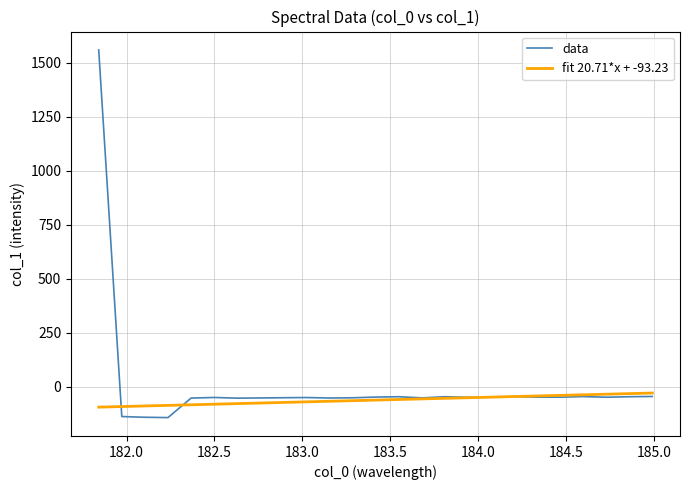

List the series in order of their peak value, highest first.

data, fit 20.71*x + -93.23